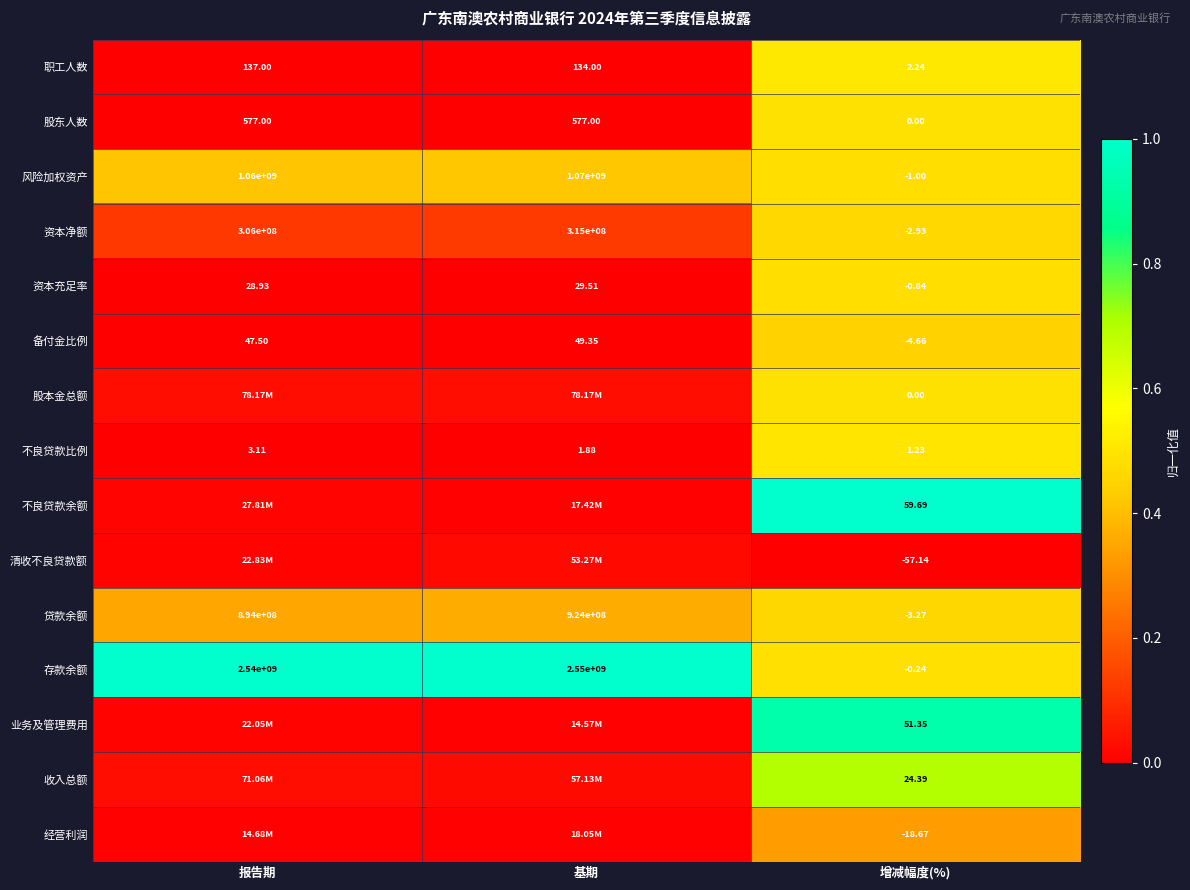

List the labels in order of 资本充足率 value, largest first.

基期, 报告期, 增减幅度(%)